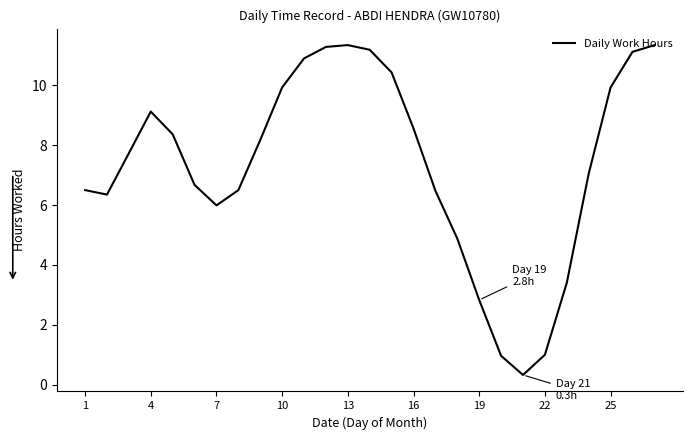

What is the difference between the second highest and second lowest values?

10.4